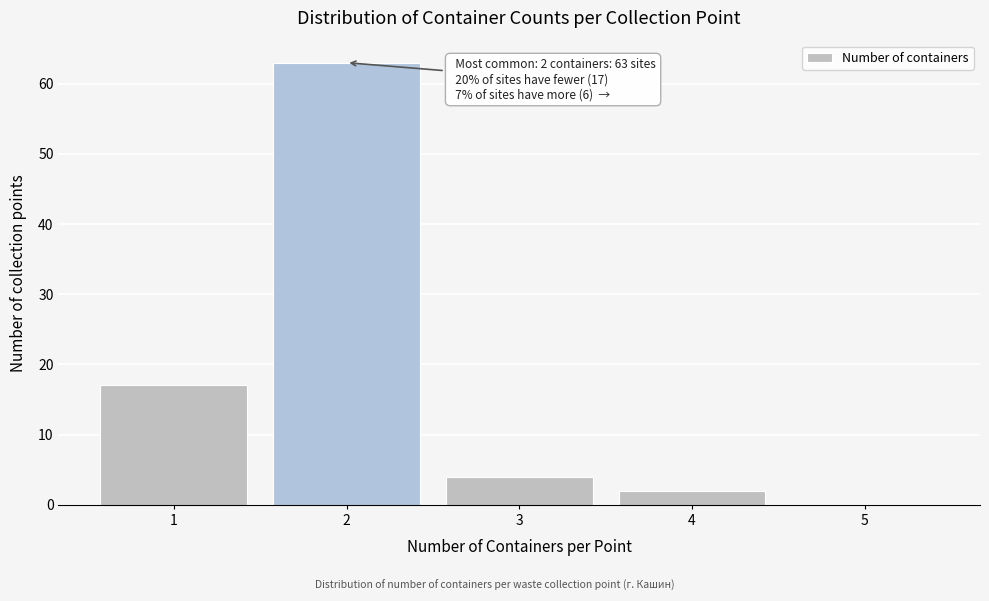

Over which range of the x-axis is the bar tallest?

1.5 to 2.5